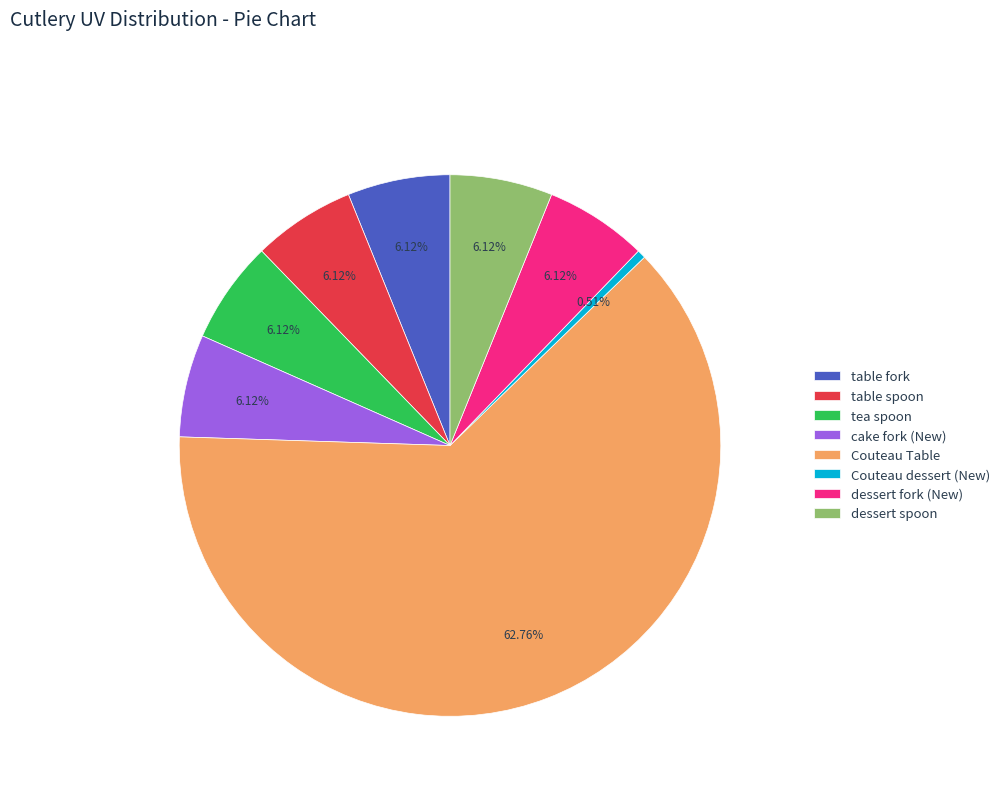

What is the smallest slice in the pie chart?

Couteau dessert (New)